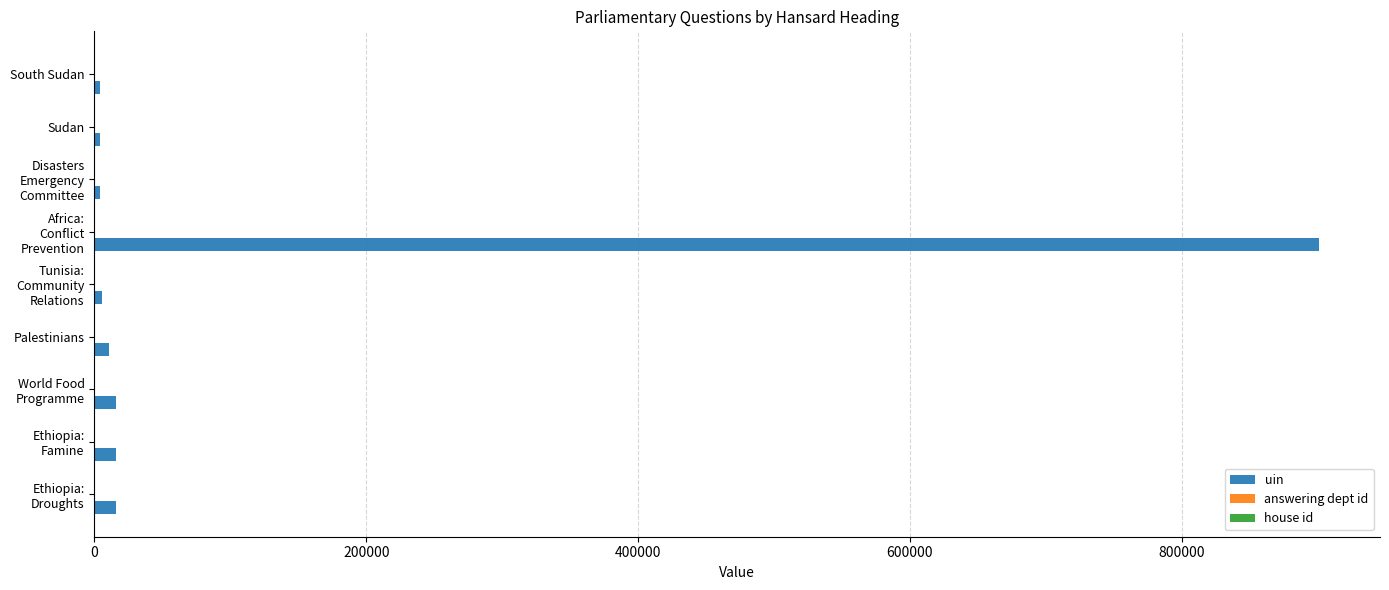

Which series has the largest range (max minus min)?

uin